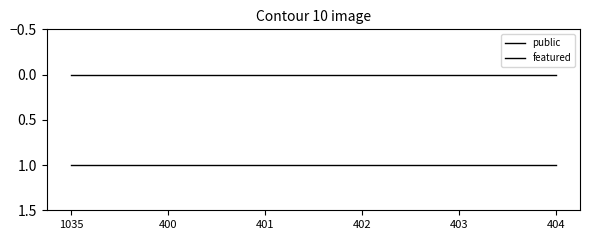

How many lines are shown in the chart?

2